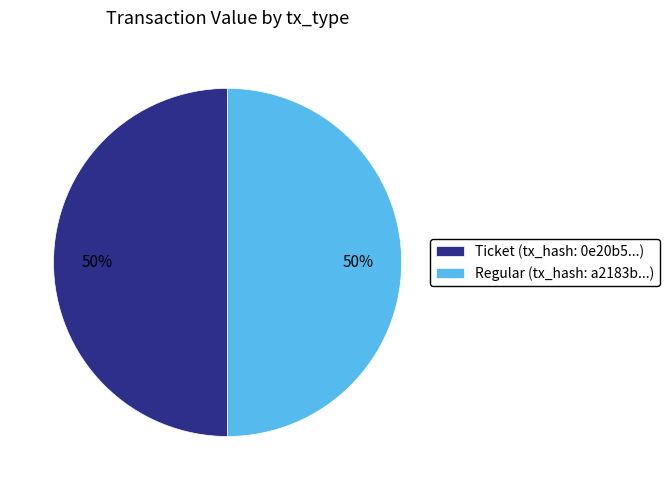

Combined, do Ticket and Regular account for over 50%?

Yes